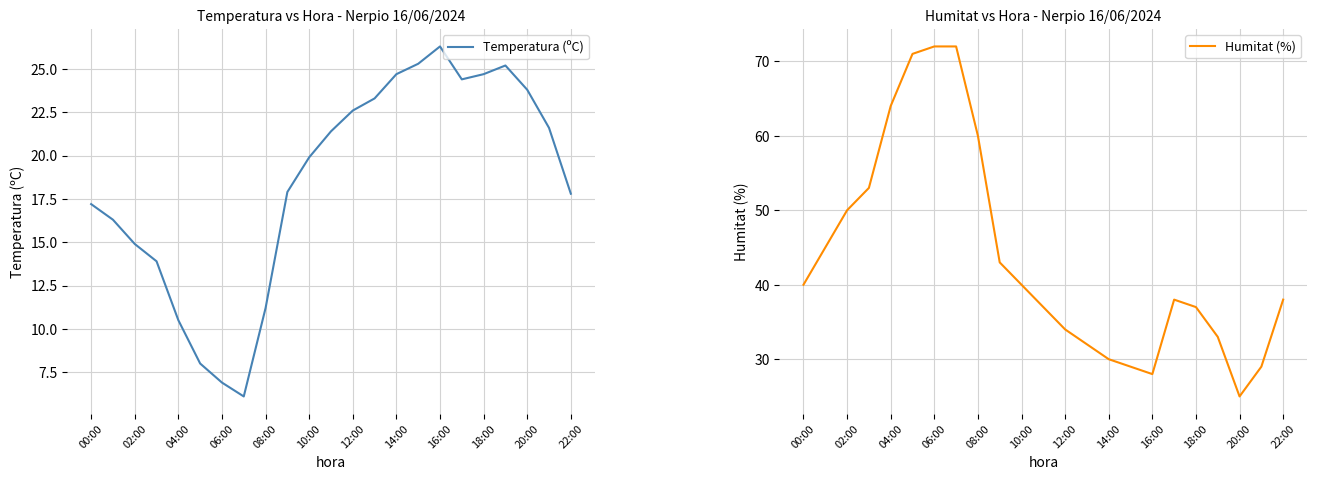

Is it true that Temperatura (ºC) equals 10.5 at 04:00?

True